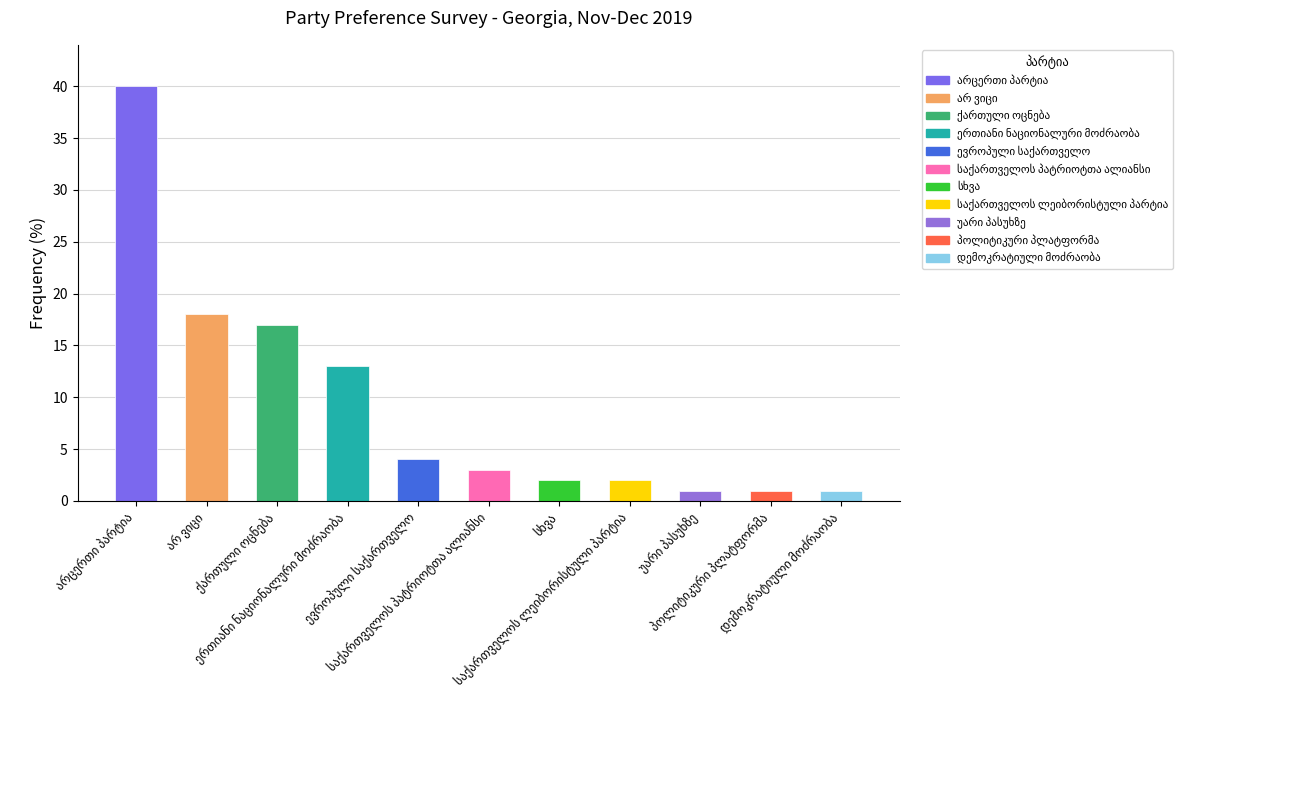

What is the difference between the maximum and minimum values?

39